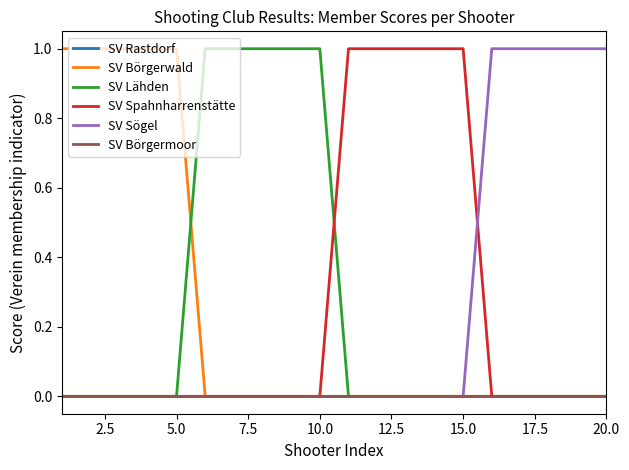

Does the chart have visible grid lines?

No